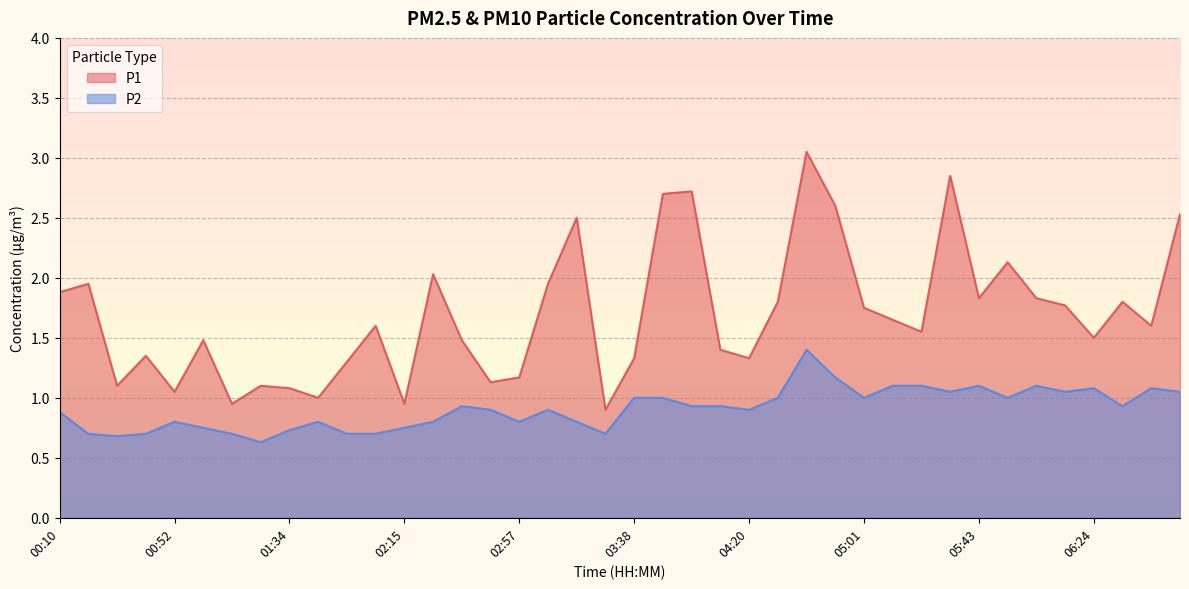

True or false: P1 has a value of 1.6 at 05:12.

True